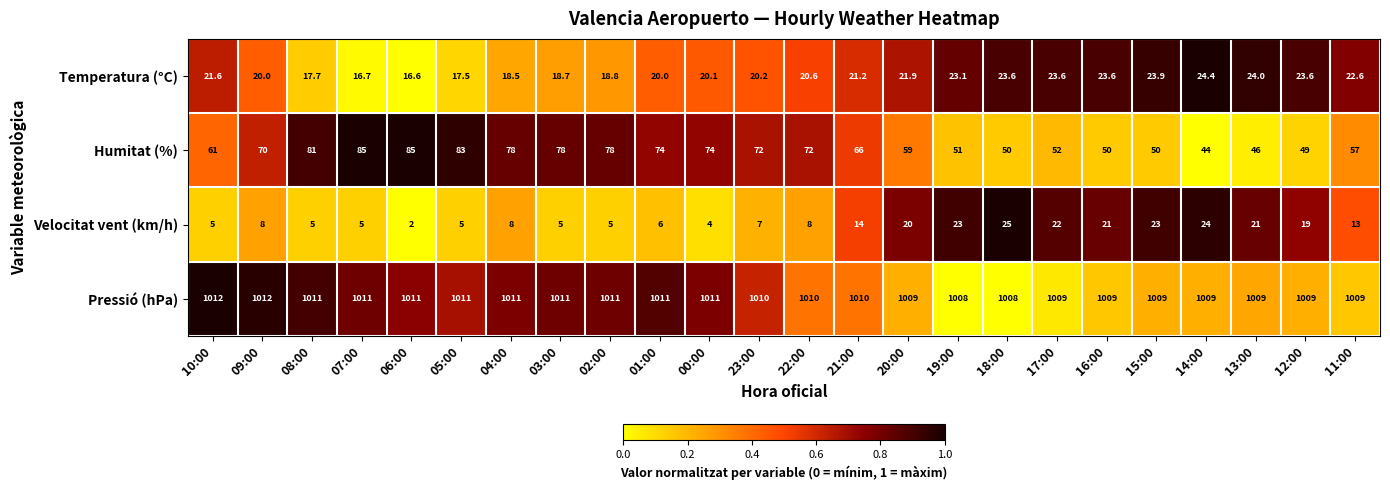

What is the minimum value for Temperatura (°C)?

16.6